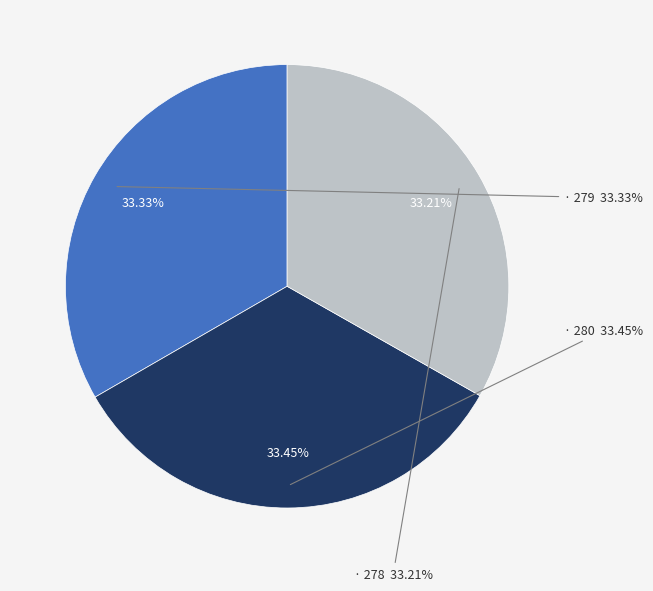

Rank the categories by value from lowest to highest.

278, 279, 280